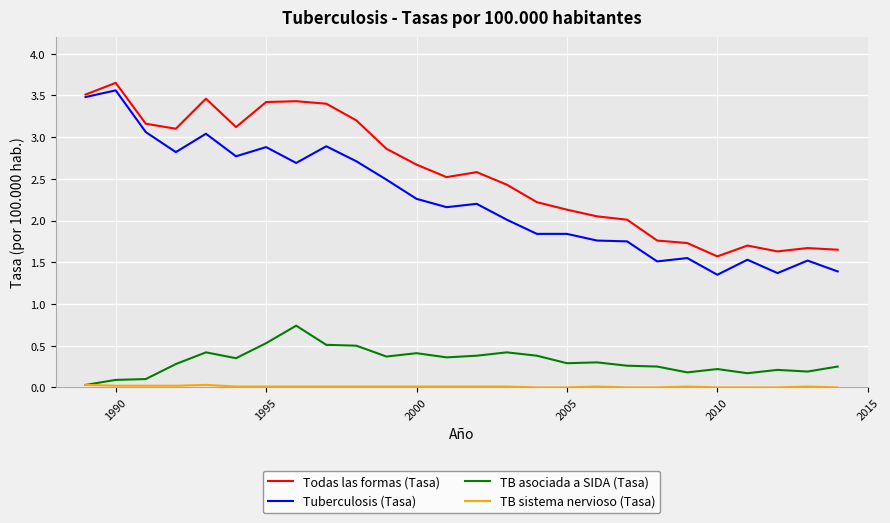

Which series has the largest range (max minus min)?

Tuberculosis (Tasa)